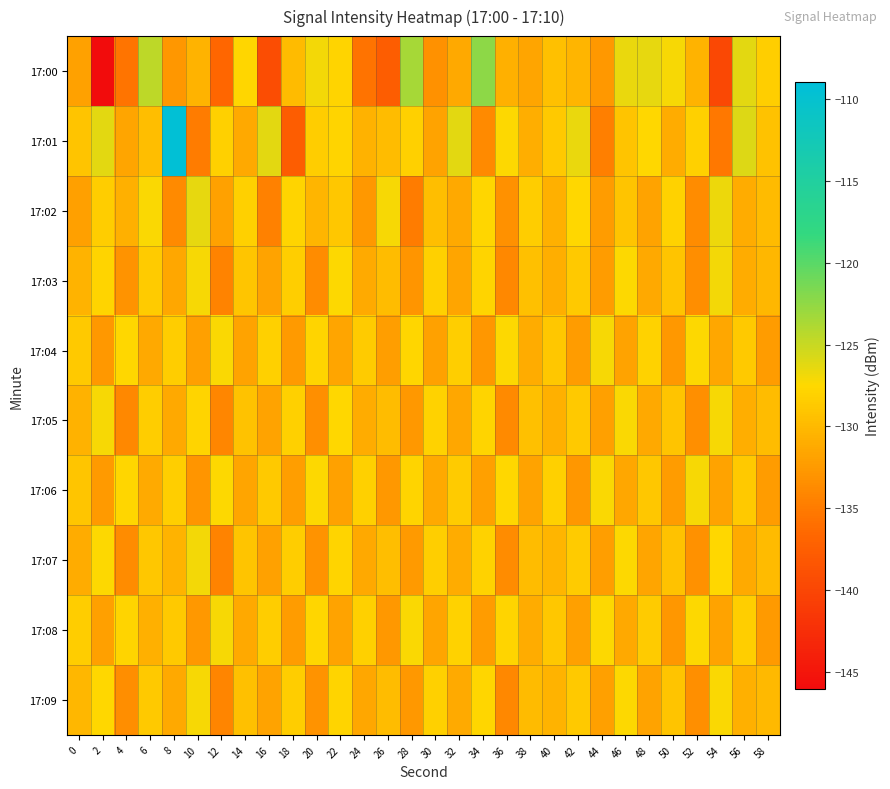

Reading left to right, what are all the values shown in this chart?

17:00: 0=-131.9	2=-146.1	4=-135.5	6=-124.5	8=-132.8	10=-130.4	12=-136.6	14=-127.7	16=-139.3	18=-129.8	20=-127.0	22=-127.8	24=-135.6	26=-137.5	28=-123.5	30=-133.2	32=-131.4	34=-122.4	36=-130.8	38=-131.6	40=-129.5	42=-130.2	44=-132.7	46=-126.6	48=-126.4	50=-127.1	52=-130.4	54=-139.7	56=-126.3	58=-128.2
17:01: 0=-129.2	2=-126.3	4=-131.7	6=-129.6	8=-109.4	10=-135.0	12=-128.2	14=-131.3	16=-126.3	18=-137.6	20=-128.5	22=-127.9	24=-130.6	26=-129.8	28=-128.2	30=-131.7	32=-126.3	34=-133.8	36=-127.4	38=-130.9	40=-128.8	42=-126.5	44=-134.6	46=-129.1	48=-127.6	50=-131.0	52=-128.1	54=-135.2	56=-126.0	58=-129.3
17:02: 0=-132.1	2=-128.5	4=-130.7	6=-127.3	8=-133.8	10=-126.4	12=-131.9	14=-128.2	16=-134.5	18=-127.8	20=-130.3	22=-128.9	24=-132.6	26=-127.1	28=-134.9	30=-129.6	32=-131.3	34=-127.7	36=-133.2	38=-128.4	40=-130.8	42=-127.6	44=-132.4	46=-129.1	48=-131.7	50=-128.0	52=-133.6	54=-126.7	56=-131.1	58=-129.9
17:03: 0=-130.4	2=-127.9	4=-133.1	6=-128.6	8=-131.5	10=-127.2	12=-134.3	14=-129.0	16=-131.8	18=-128.3	20=-133.7	22=-127.5	24=-131.2	26=-129.7	28=-132.9	30=-128.1	32=-131.6	34=-127.8	36=-134.0	38=-129.4	40=-130.9	42=-128.7	44=-132.3	46=-127.4	48=-131.4	50=-129.2	52=-133.5	54=-127.0	56=-131.0	58=-130.2
17:04: 0=-128.8	2=-132.7	4=-127.6	6=-131.3	8=-128.4	10=-132.0	12=-127.3	14=-131.8	16=-128.1	18=-132.5	20=-127.9	22=-131.6	24=-128.6	26=-132.2	28=-127.7	30=-131.9	32=-128.3	34=-132.8	36=-127.5	38=-131.1	40=-128.9	42=-132.4	44=-127.2	46=-131.7	48=-128.0	50=-132.6	52=-127.4	54=-131.5	56=-128.7	58=-132.3
17:05: 0=-130.6	2=-127.1	4=-133.9	6=-128.5	8=-131.4	10=-127.8	12=-134.1	14=-129.3	16=-131.7	18=-128.2	20=-133.4	22=-127.6	24=-131.0	26=-129.8	28=-132.7	30=-128.0	32=-131.5	34=-127.9	36=-133.8	38=-129.5	40=-130.7	42=-128.8	44=-132.1	46=-127.3	48=-131.3	50=-129.1	52=-133.3	54=-127.2	56=-130.9	58=-129.7
17:06: 0=-129.0	2=-132.5	4=-127.7	6=-131.2	8=-128.3	10=-132.9	12=-127.4	14=-131.6	16=-128.8	18=-132.2	20=-127.5	22=-131.9	24=-128.1	26=-132.6	28=-127.8	30=-131.3	32=-128.6	34=-132.0	36=-127.6	38=-131.7	40=-128.2	42=-132.8	44=-127.3	46=-131.5	48=-128.9	50=-132.3	52=-127.1	54=-131.8	56=-128.7	58=-132.4
17:07: 0=-131.0	2=-127.4	4=-133.6	6=-128.9	8=-130.5	10=-127.0	12=-134.4	14=-129.2	16=-131.9	18=-128.4	20=-133.0	22=-127.8	24=-131.4	26=-129.6	28=-132.5	30=-128.3	32=-131.1	34=-128.0	36=-133.7	38=-129.8	40=-130.3	42=-128.6	44=-132.2	46=-127.5	48=-131.6	50=-129.3	52=-133.2	54=-127.6	56=-131.2	58=-129.9
17:08: 0=-128.5	2=-132.1	4=-127.9	6=-130.8	8=-128.7	10=-132.6	12=-127.2	14=-131.4	16=-128.4	18=-132.3	20=-127.7	22=-131.8	24=-128.2	26=-132.7	28=-127.3	30=-131.6	32=-128.0	34=-132.4	36=-127.8	38=-131.1	40=-128.9	42=-132.0	44=-127.5	46=-131.3	48=-128.6	50=-132.8	52=-127.4	54=-131.7	56=-128.3	58=-132.5
17:09: 0=-130.2	2=-127.6	4=-133.5	6=-128.8	8=-131.3	10=-127.1	12=-134.2	14=-129.4	16=-131.8	18=-128.5	20=-133.1	22=-127.9	24=-131.5	26=-129.7	28=-132.6	30=-128.2	32=-131.2	34=-127.7	36=-133.9	38=-129.9	40=-130.4	42=-128.7	44=-132.0	46=-127.4	48=-131.7	50=-129.2	52=-133.4	54=-127.3	56=-130.8	58=-130.0